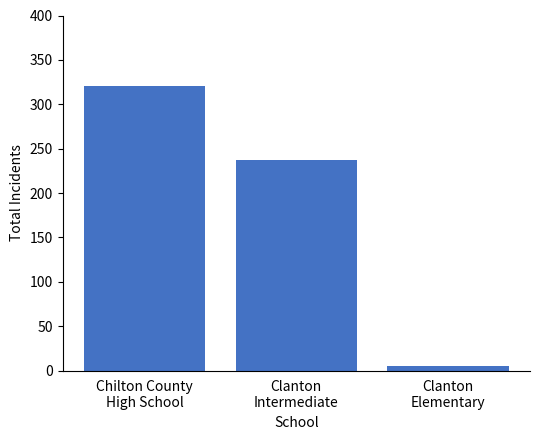

What is the label of the 2nd bar from the right?

Clanton
Intermediate